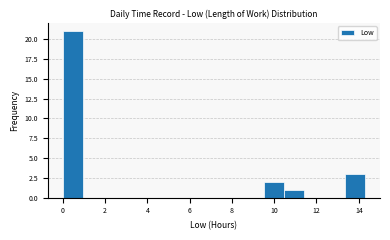

How tall is the bar that spans 13.4 to 14.2 on the x-axis? Neither the bar edges nor the heights are printed on the chart, so give them approximately, as read against the axes.

3